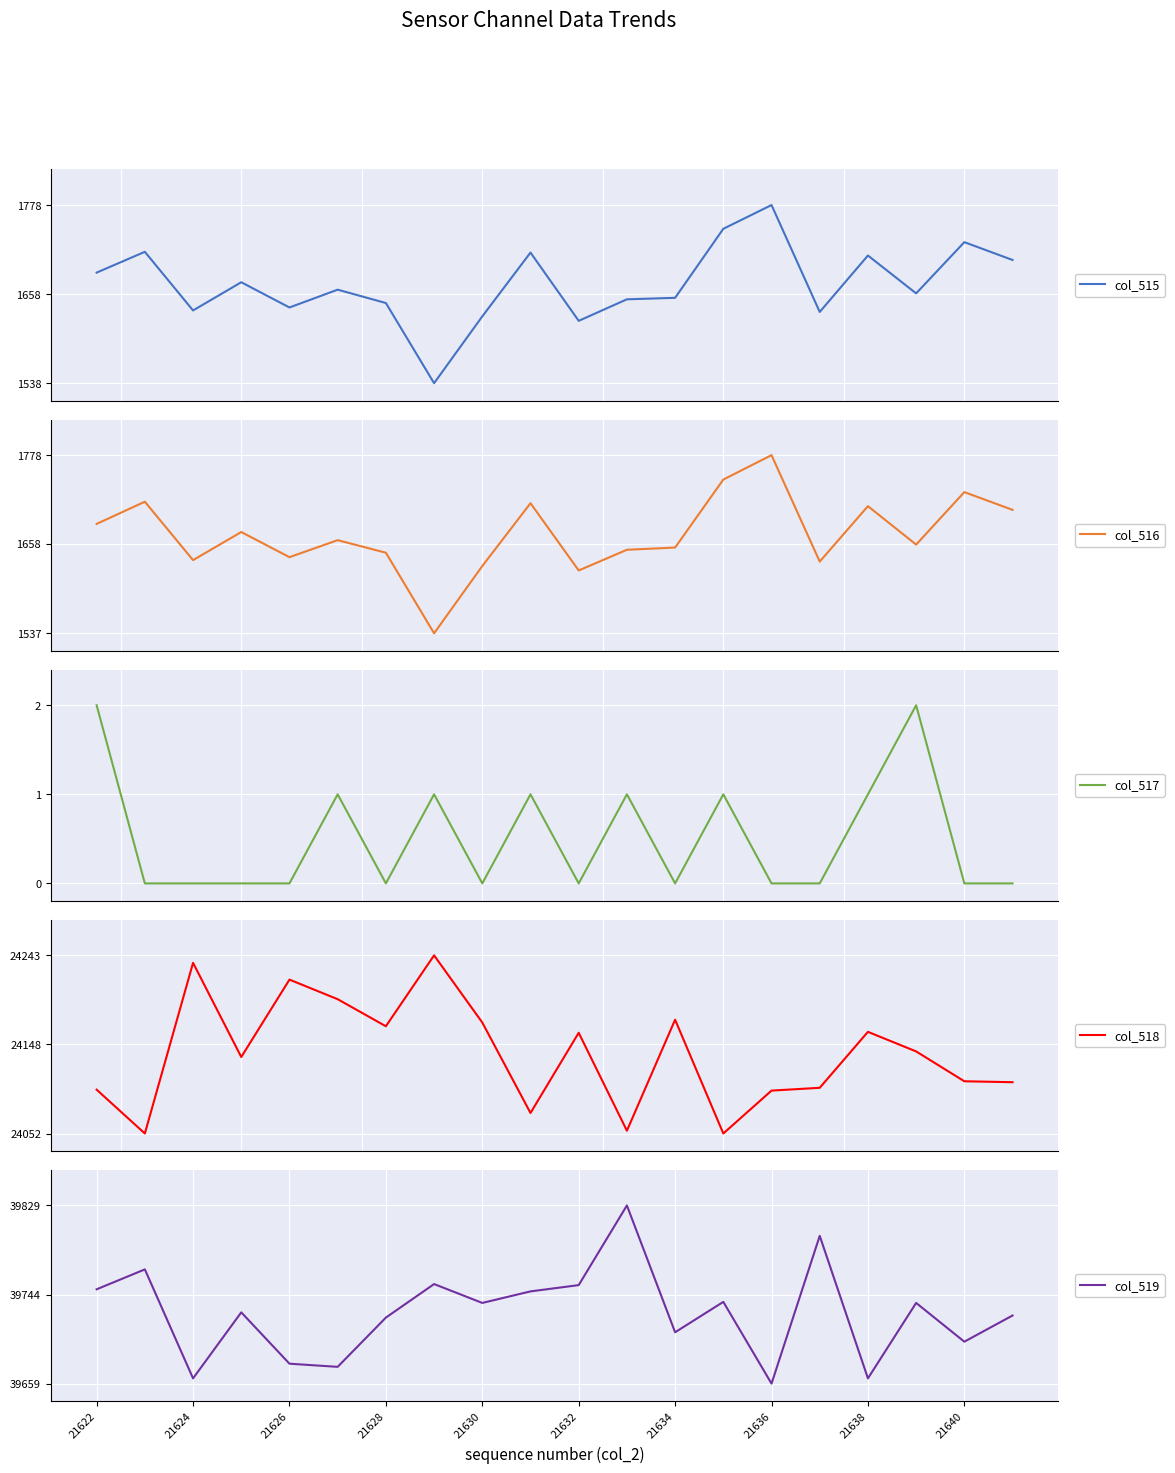

What is the maximum value for col_515?

1778